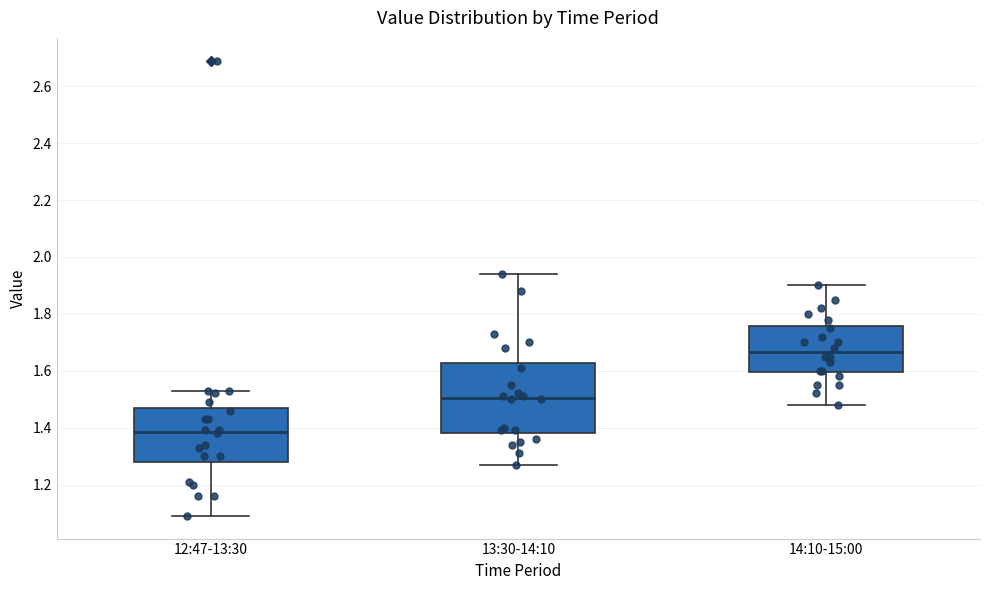

Reading left to right, transcribe this box plot: for each box, give where its median line is, the range the box spans, and where its two whiskers end, as read against the y-axis. The values are not printed on the chart, so give them approximately, as read against the axis.

12:47-13:30: median 1.38, box 1.28 to 1.46, whiskers 1.10 to 1.54
13:30-14:10: median 1.50, box 1.38 to 1.62, whiskers 1.28 to 1.94
14:10-15:00: median 1.66, box 1.60 to 1.76, whiskers 1.48 to 1.90